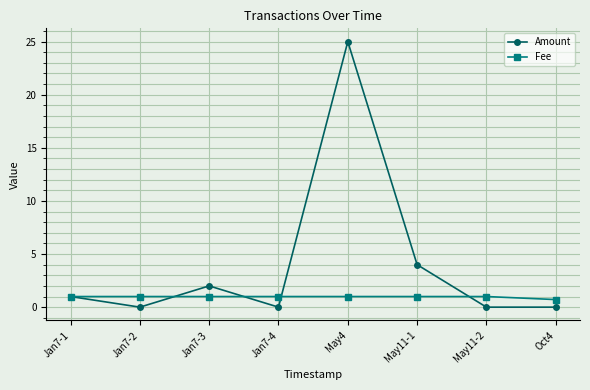

What is the label of the 8th point from the left?

Oct4